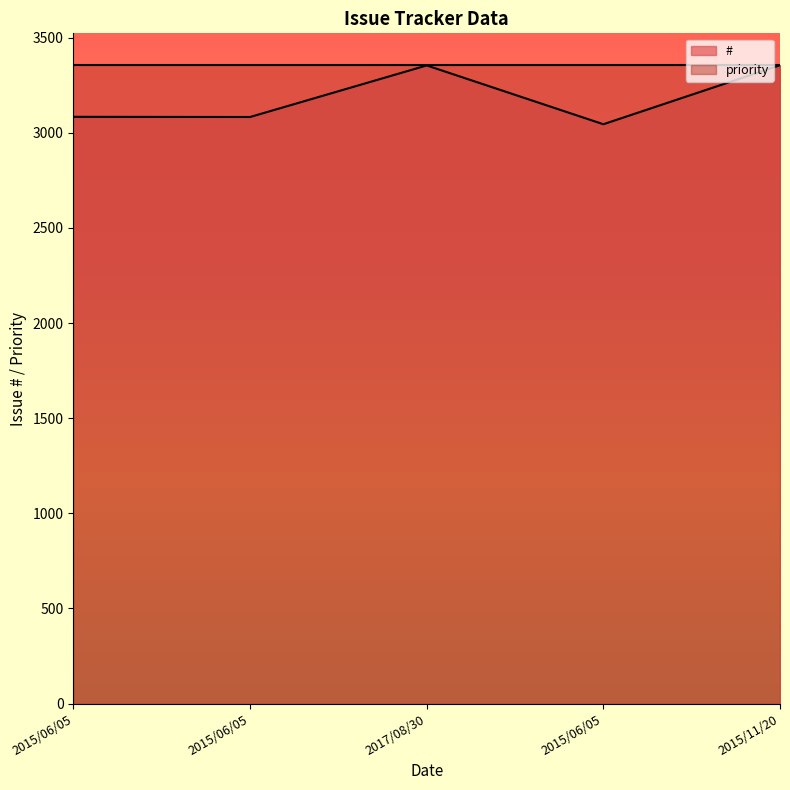

What is the difference between the maximum and minimum values?

310